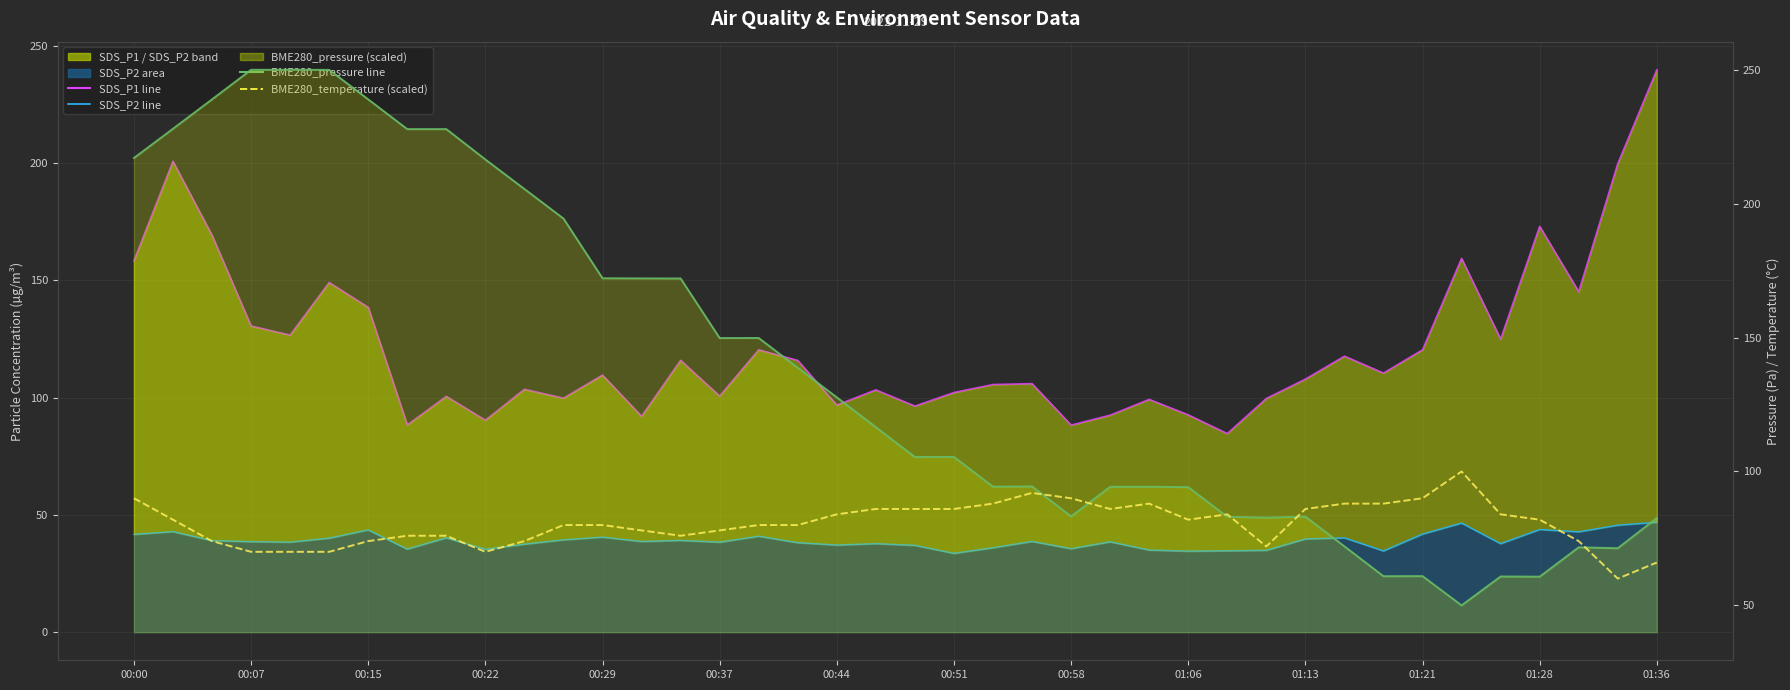

List the series in order of their overall mean, lowest first.

SDS_P2 line, BME280_temperature (scaled), SDS_P1 line, BME280_pressure line